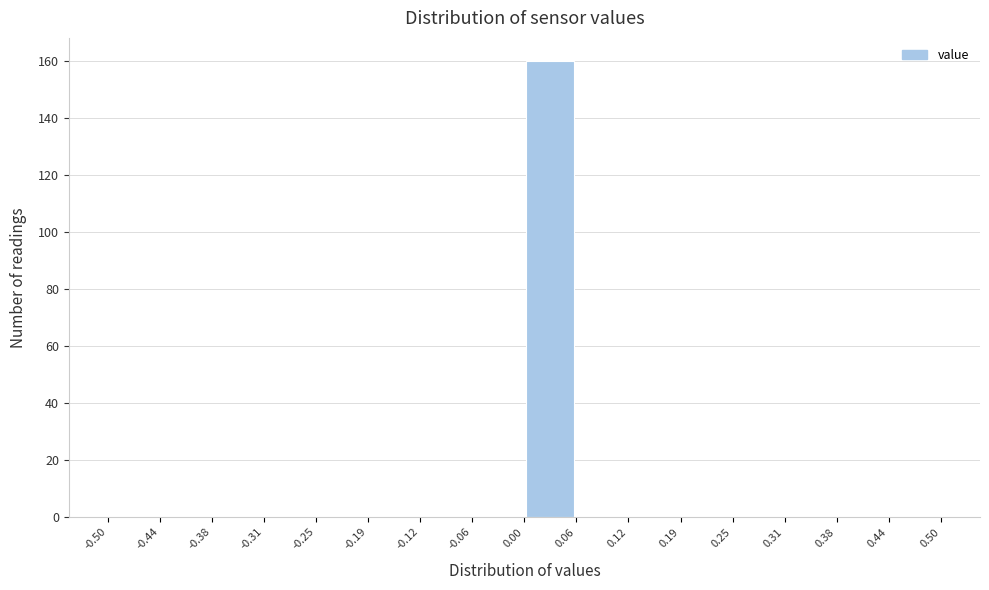

Which range on the x-axis has the tallest bar?

0.00 to 0.06